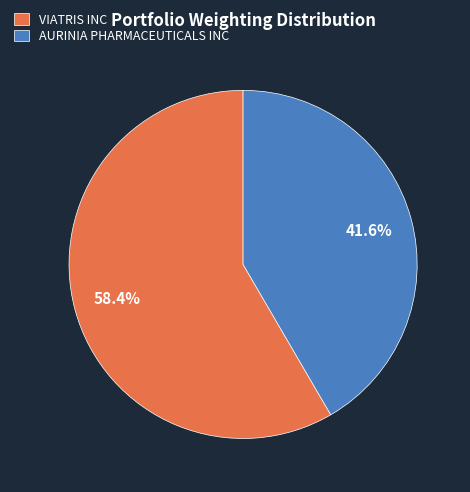

The AURINIA PHARMACEUTICALS INC slice represents 42% of the pie. True or false?

True